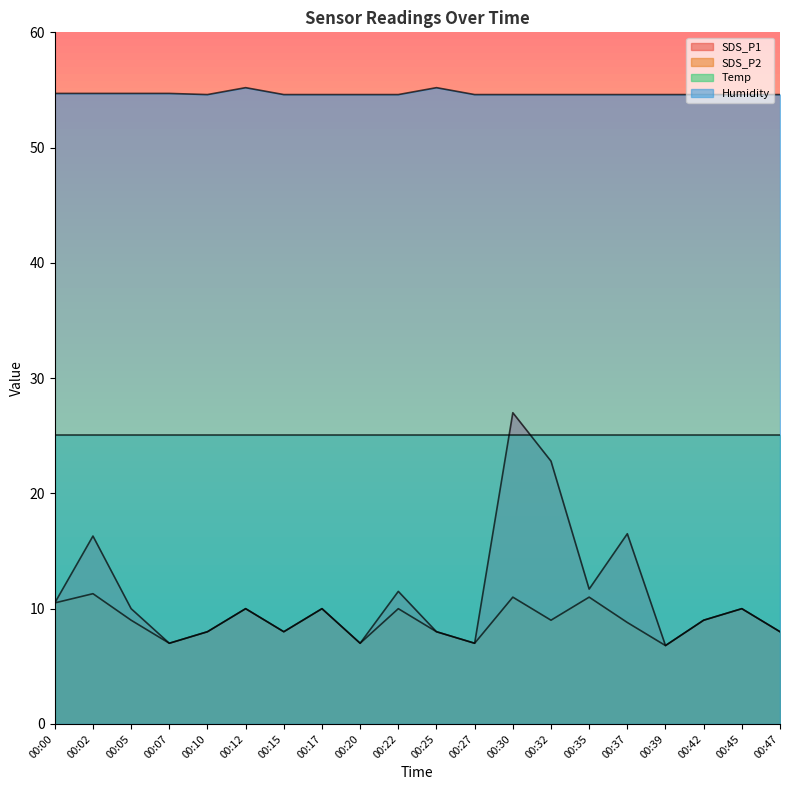

What is the total value across all series at 00:39?

93.3